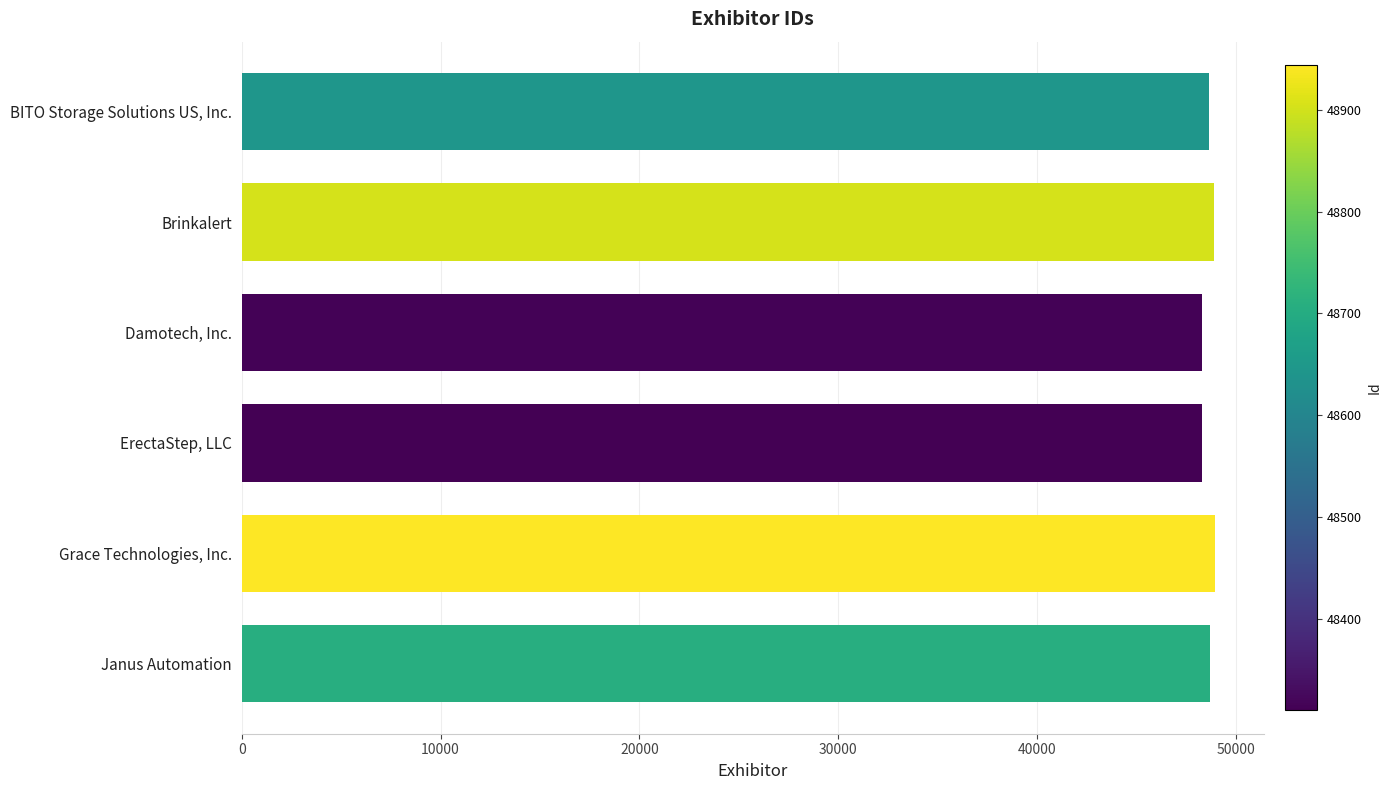

What is the average value?

48637